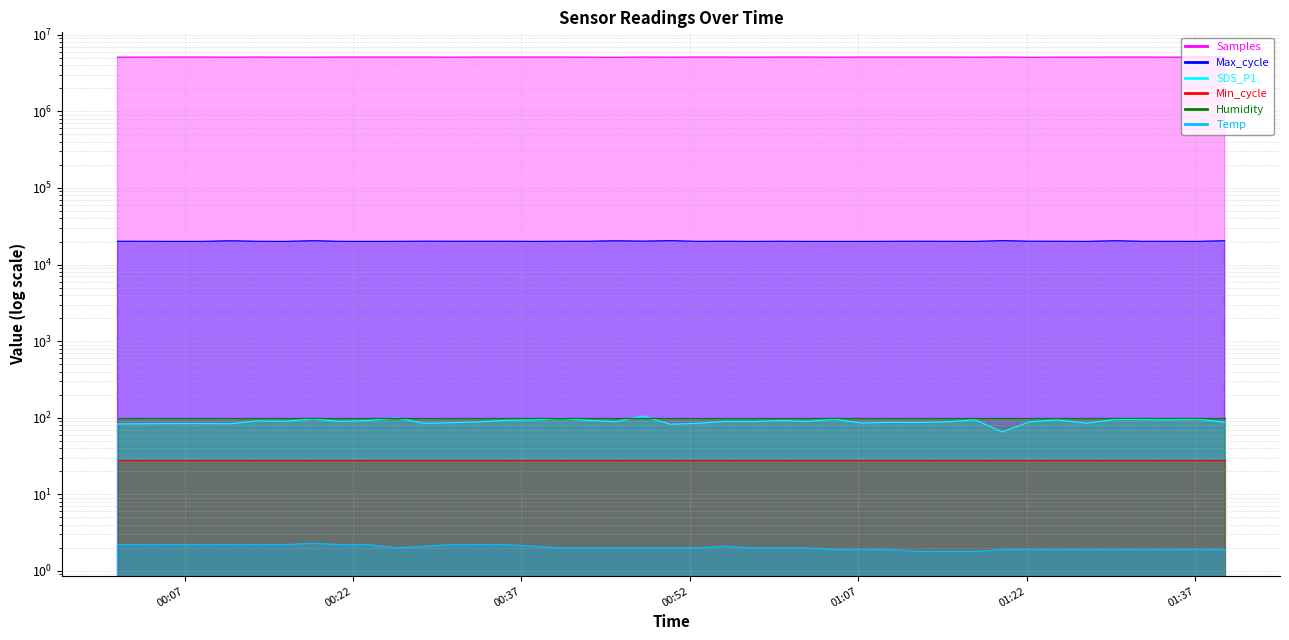

What is the maximum value for Temp?

2.3